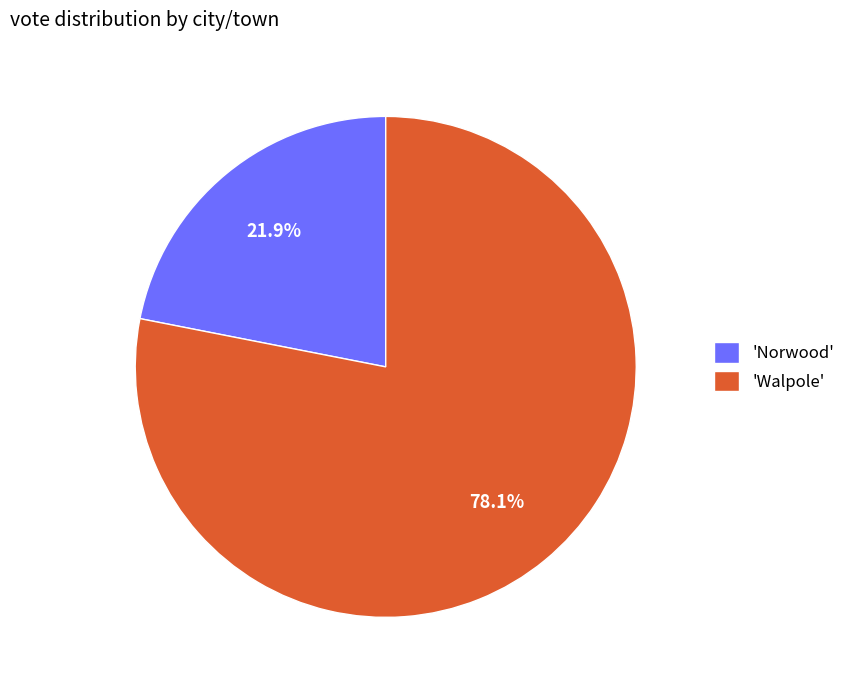

Which slice represents more than half of the pie?

'Walpole'